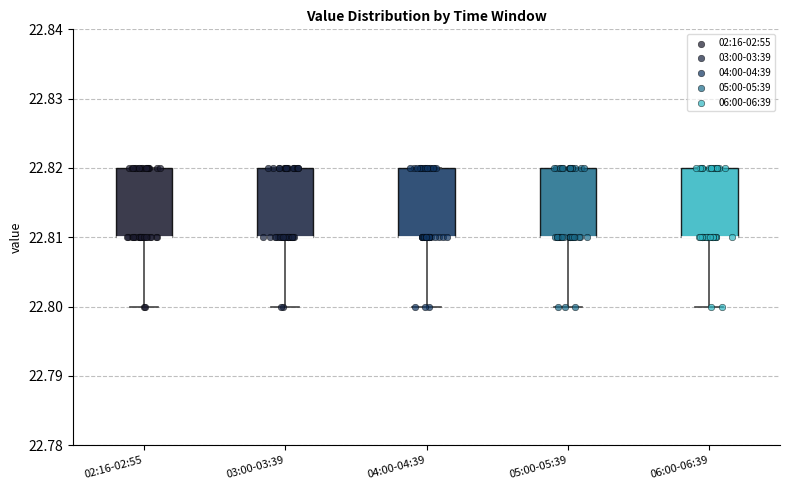

Reading left to right, transcribe this box plot: for each box, give where its median line is, the range the box spans, and where its two whiskers end, as read against the y-axis. The values are not printed on the chart, so give them approximately, as read against the axis.

02:16-02:55: median 22.81 (drawn on the box's lower edge), box 22.81 to 22.82, whiskers 22.80 to 22.82
03:00-03:39: median 22.81 (drawn on the box's lower edge), box 22.81 to 22.82, whiskers 22.80 to 22.82
04:00-04:39: median 22.81 (drawn on the box's lower edge), box 22.81 to 22.82, whiskers 22.80 to 22.82
05:00-05:39: median 22.81 (drawn on the box's lower edge), box 22.81 to 22.82, whiskers 22.80 to 22.82
06:00-06:39: median 22.81 (drawn on the box's lower edge), box 22.81 to 22.82, whiskers 22.80 to 22.82